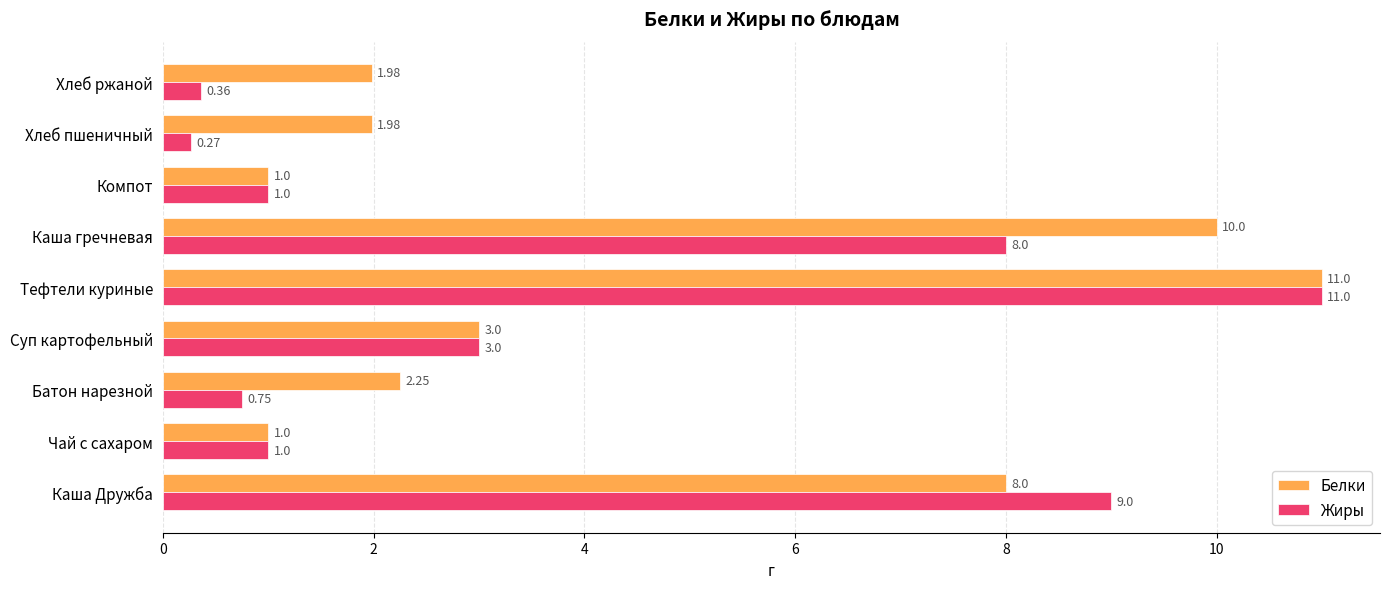

Rank the series by their average value, from lowest to highest.

Жиры, Белки